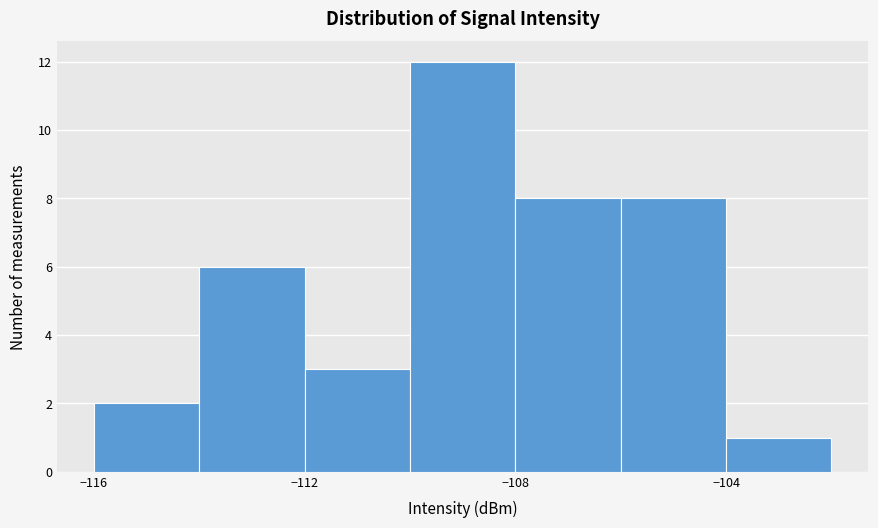

How tall is the bar that spans -104 to -102 on the x-axis? The values are not printed on the chart, so give them approximately, as read against the axis.

1